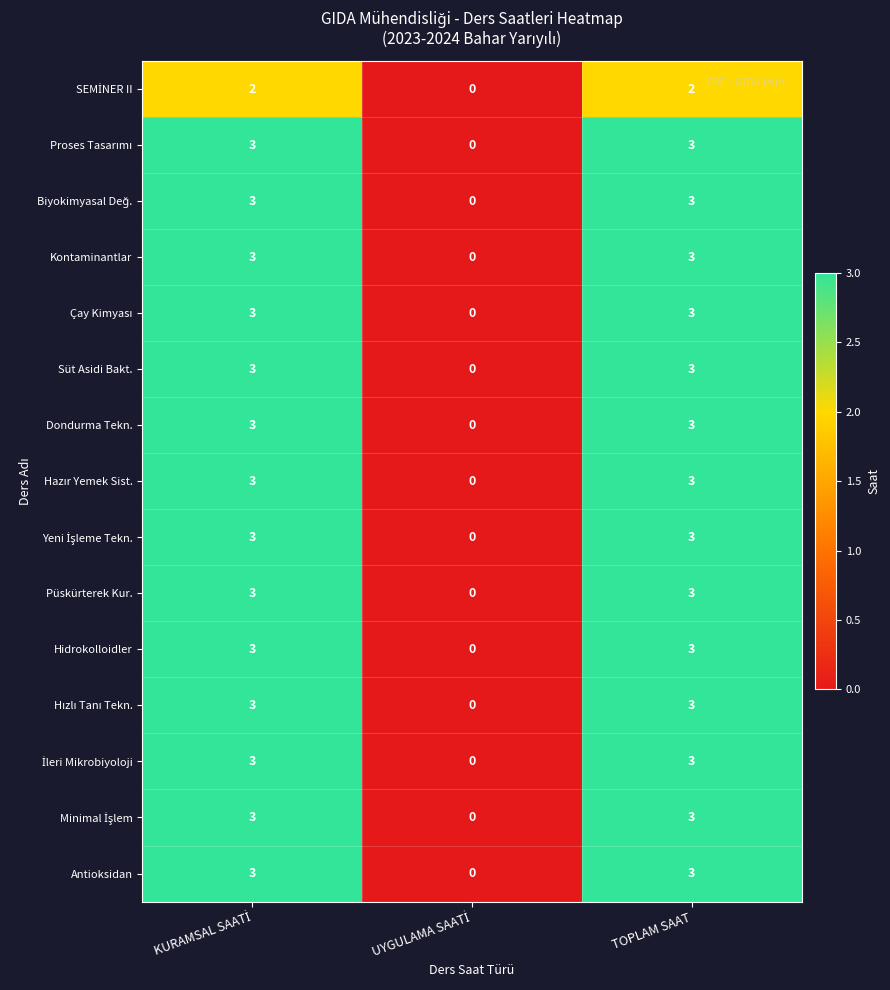

What is the sum of all Püskürterek Kur. values?

6